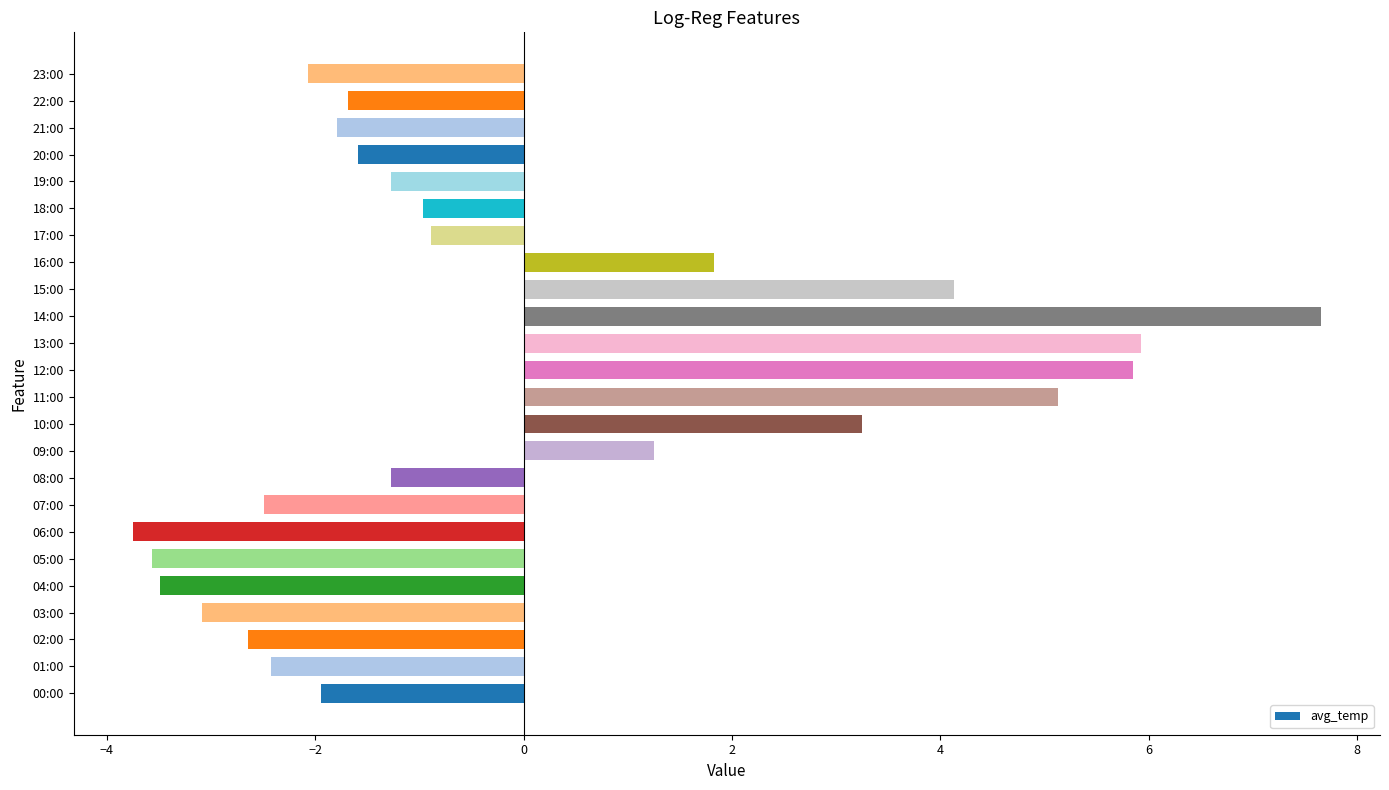

What is the greatest value displayed?

7.7